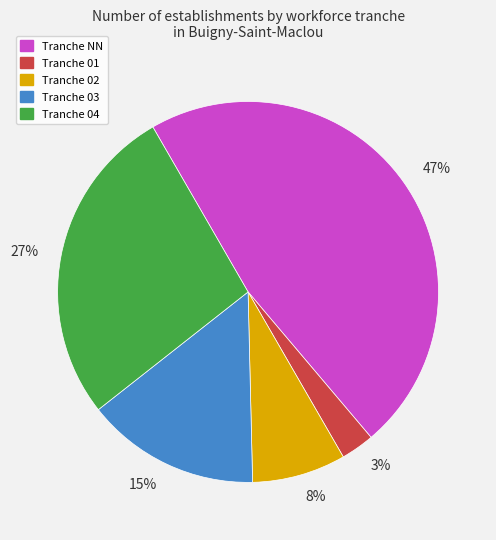

Between 47% and 3%, which is larger?

47%